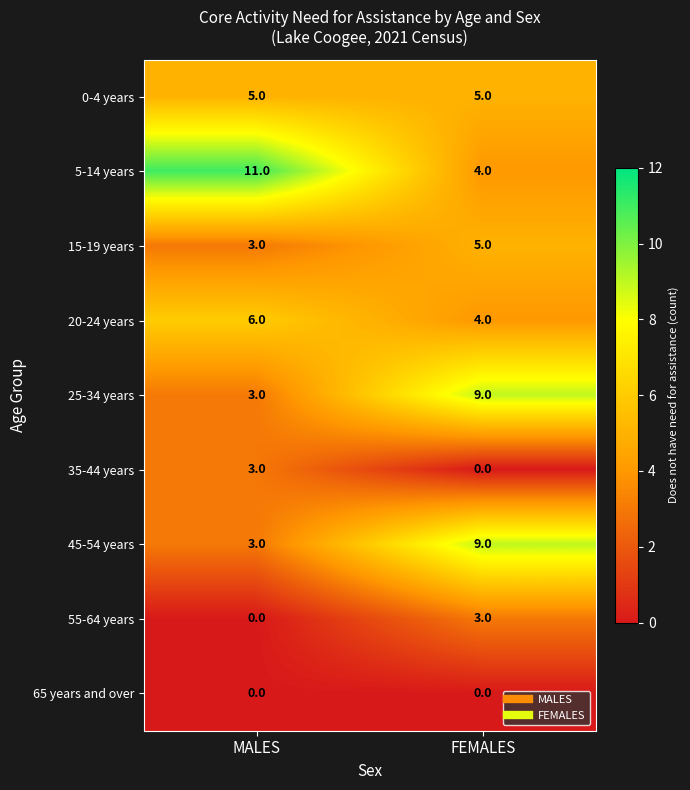

What is the sum of the 25-34 years values at MALES and FEMALES?

12